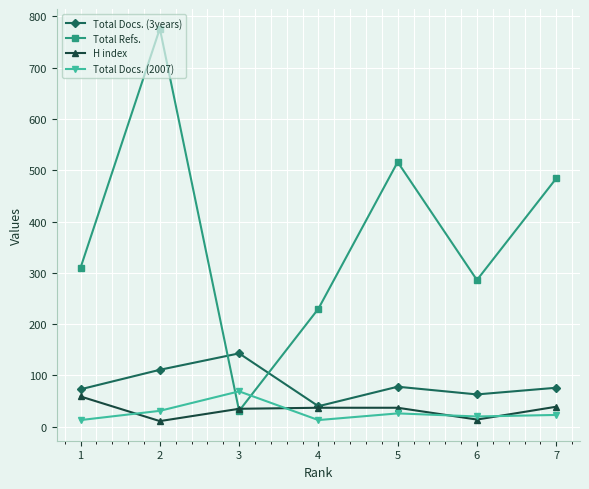

What is the value of the Total Docs. (3years) point at the 2nd from the left?

111